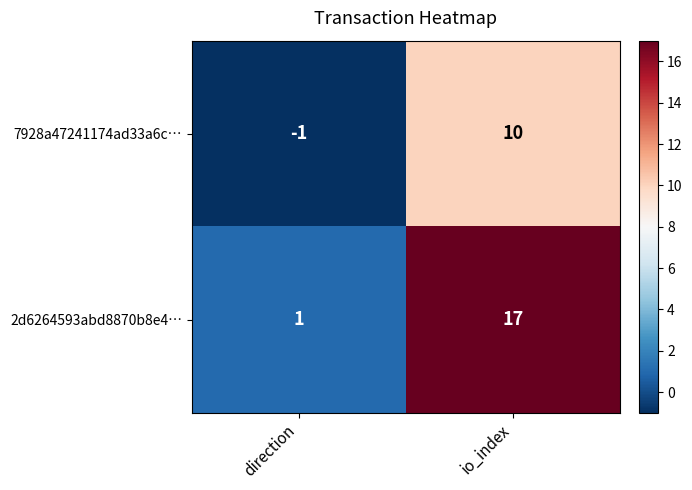

Which series changed the most between direction and io_index?

2d6264593abd8870b8e4…